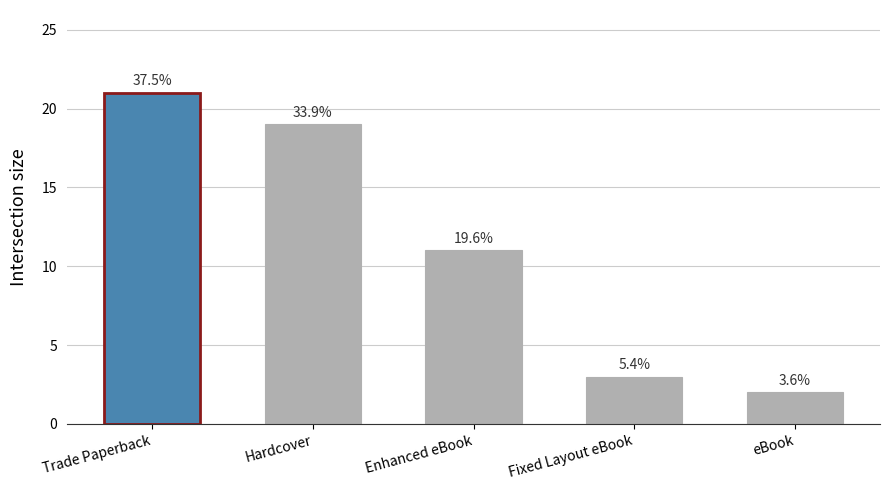

What is the difference between the maximum and minimum values?

19